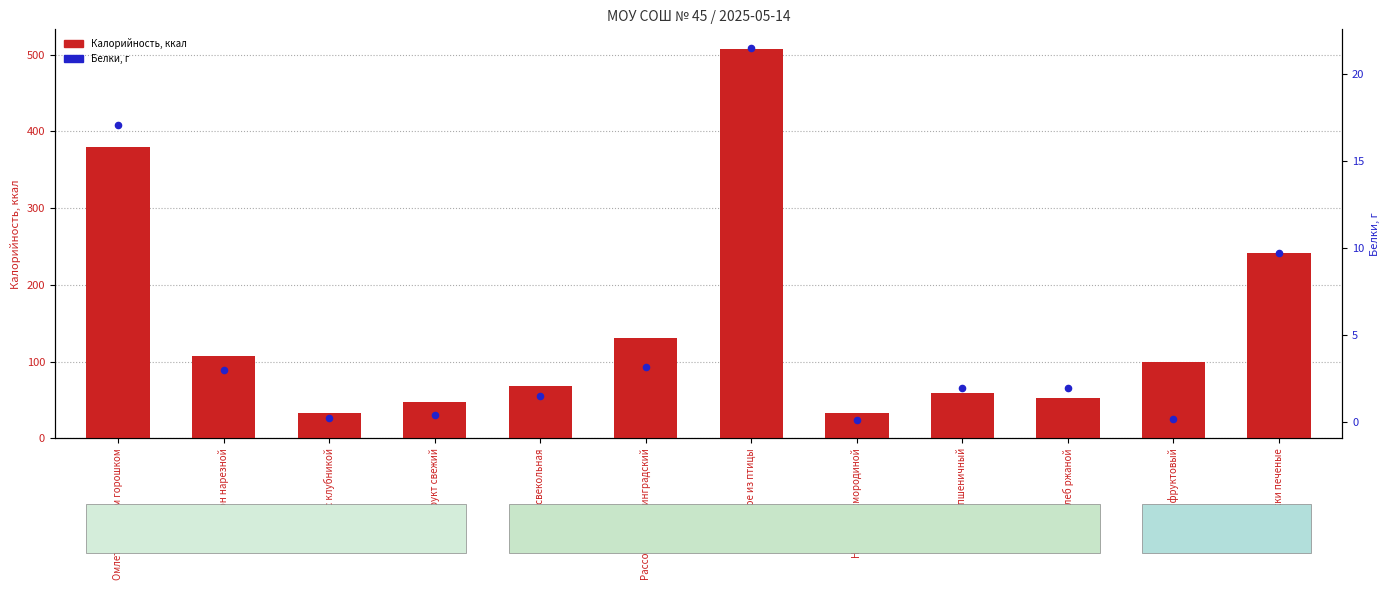

What are all the series names shown in the legend?

Калорийность, Белки